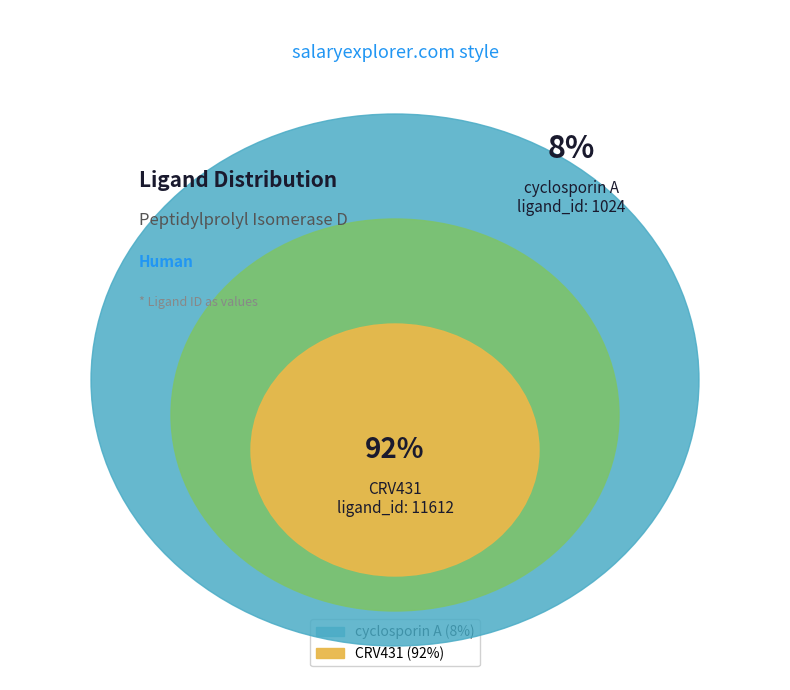

Combined, what portion of the pie is cyclosporin A and CRV431?

100.0%